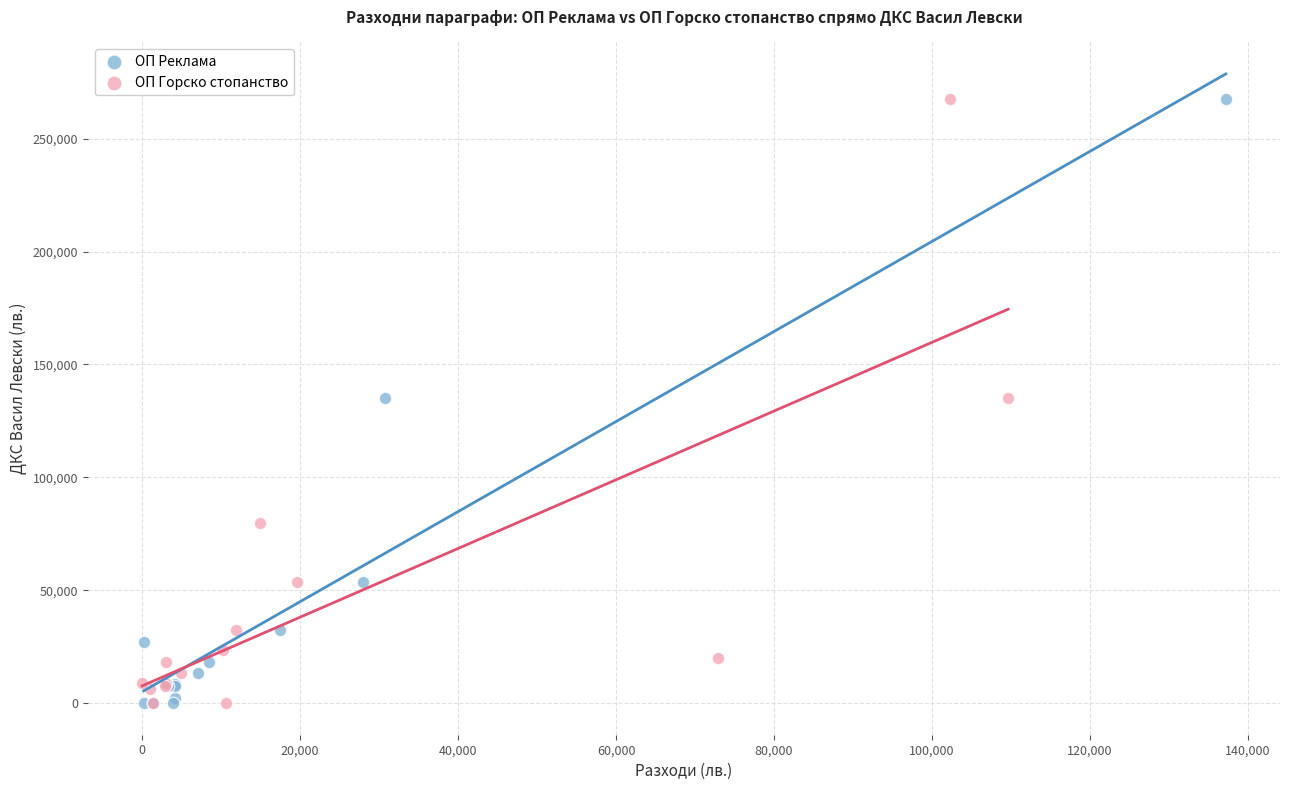

What are all the series names shown in the legend?

ОП Реклама, ОП Горско стопанство